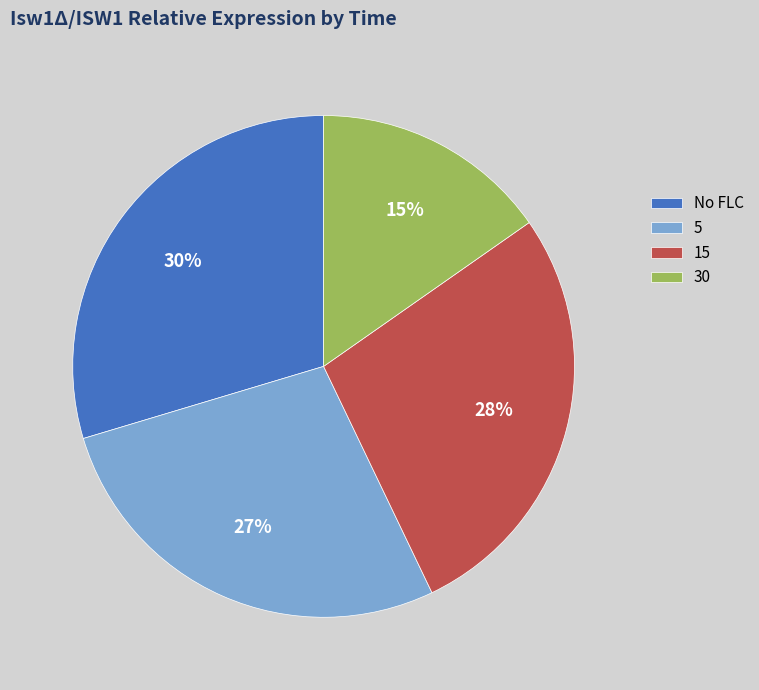

True or false: 15 accounts for 28% of the total.

True